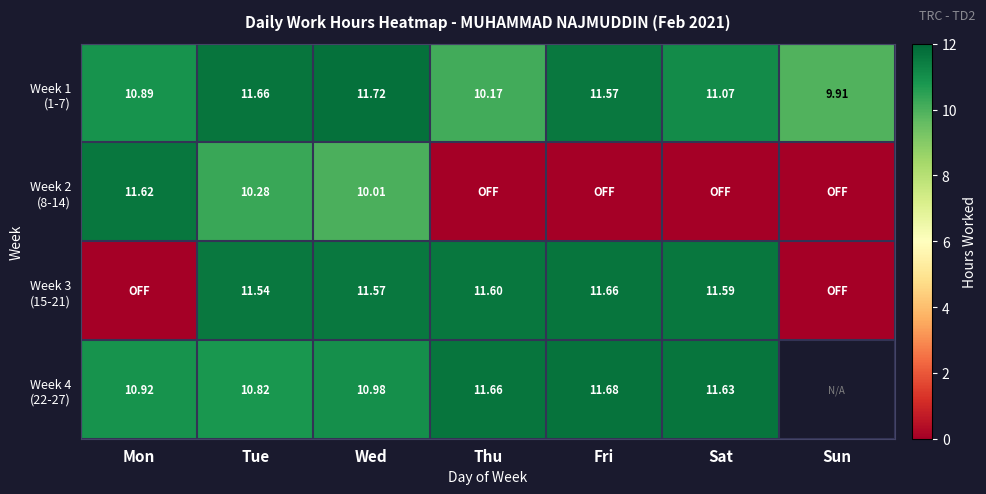

What is the spread (max minus min) of values at Tue?

1.4